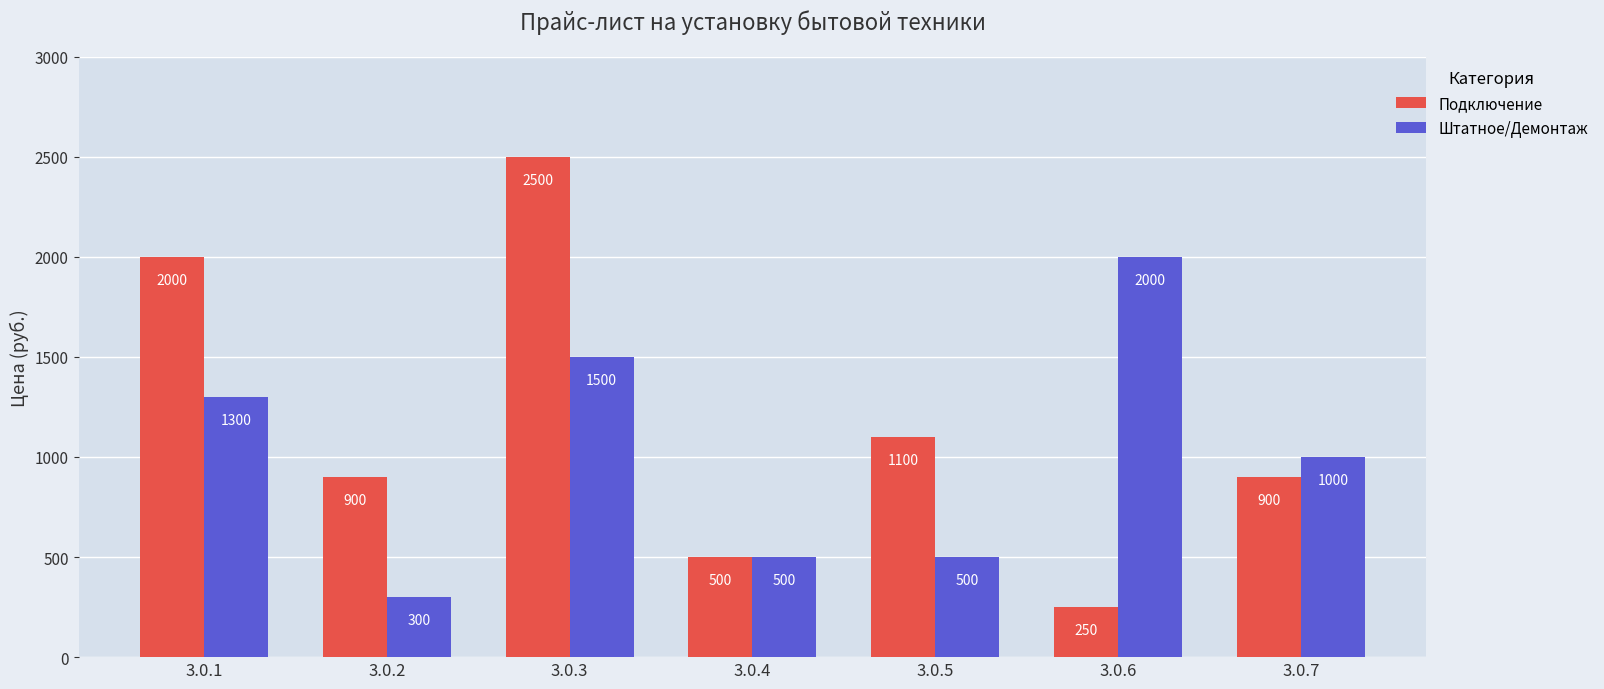

How many bars are there in total?

14